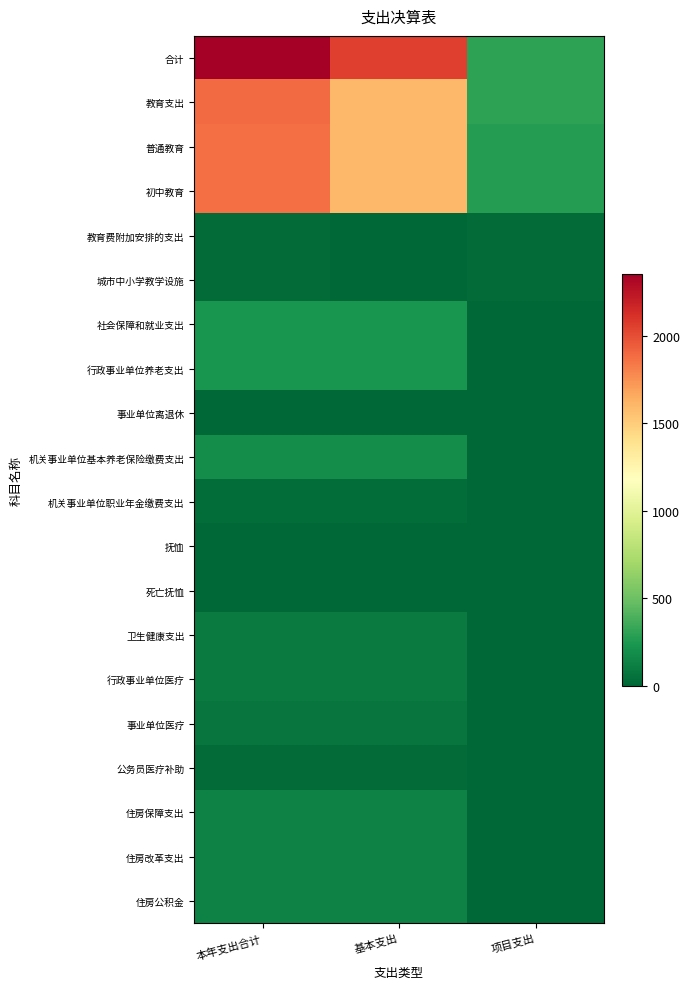

Reading left to right, what are all the values shown in this chart?

合计: 本年支出合计=2354.6	基本支出=2060.1	项目支出=294.5
教育支出: 本年支出合计=1889.8	基本支出=1595.3	项目支出=294.5
普通教育: 本年支出合计=1869.8	基本支出=1595.3	项目支出=274.5
初中教育: 本年支出合计=1869.8	基本支出=1595.3	项目支出=274.5
教育费附加安排的支出: 本年支出合计=20.0	基本支出=0.0	项目支出=20.0
城市中小学教学设施: 本年支出合计=20.0	基本支出=0.0	项目支出=20.0
社会保障和就业支出: 本年支出合计=228.8	基本支出=228.8	项目支出=0.0
行政事业单位养老支出: 本年支出合计=223.1	基本支出=223.1	项目支出=0.0
事业单位离退休: 本年支出合计=5.3	基本支出=5.3	项目支出=0.0
机关事业单位基本养老保险缴费支出: 本年支出合计=187.8	基本支出=187.8	项目支出=0.0
机关事业单位职业年金缴费支出: 本年支出合计=30.0	基本支出=30.0	项目支出=0.0
抚恤: 本年支出合计=5.7	基本支出=5.7	项目支出=0.0
死亡抚恤: 本年支出合计=5.7	基本支出=5.7	项目支出=0.0
卫生健康支出: 本年支出合计=98.6	基本支出=98.6	项目支出=0.0
行政事业单位医疗: 本年支出合计=98.6	基本支出=98.6	项目支出=0.0
事业单位医疗: 本年支出合计=71.7	基本支出=71.7	项目支出=0.0
公务员医疗补助: 本年支出合计=26.9	基本支出=26.9	项目支出=0.0
住房保障支出: 本年支出合计=137.4	基本支出=137.4	项目支出=0.0
住房改革支出: 本年支出合计=137.4	基本支出=137.4	项目支出=0.0
住房公积金: 本年支出合计=137.4	基本支出=137.4	项目支出=0.0